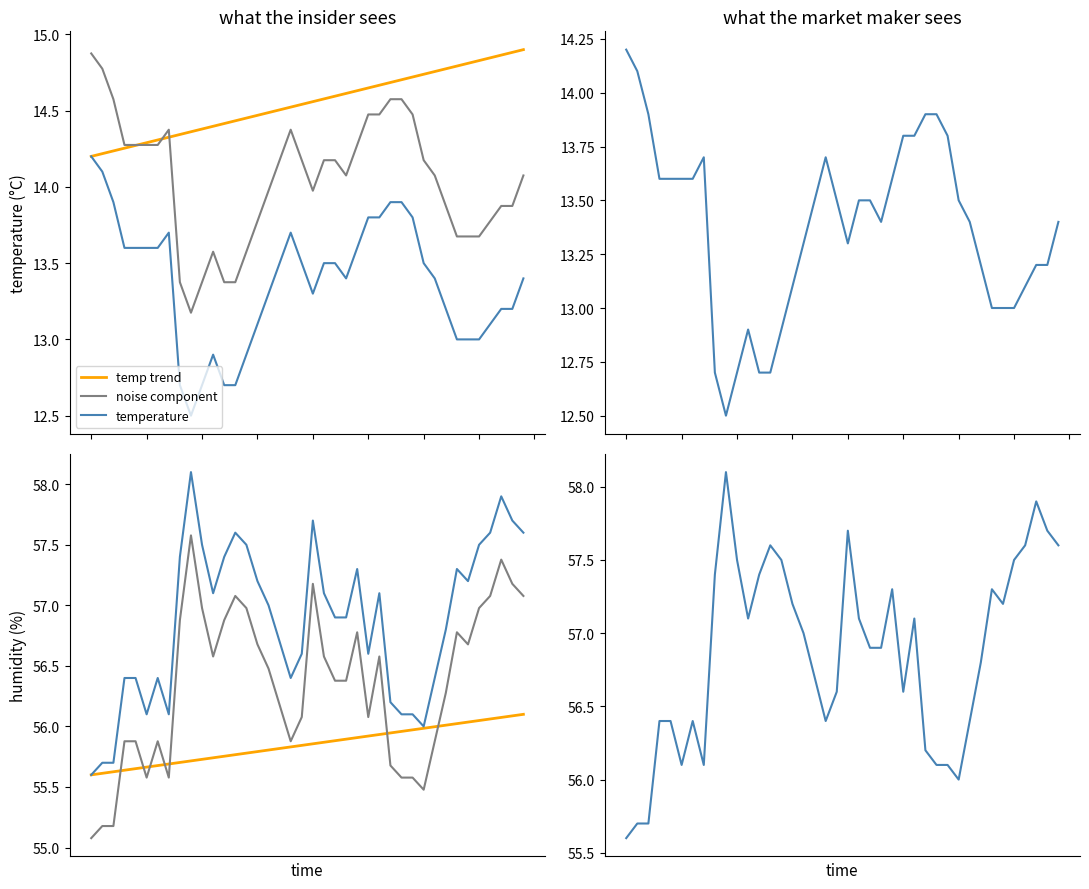

True or false: temperature and humidity intersect in this chart.

False